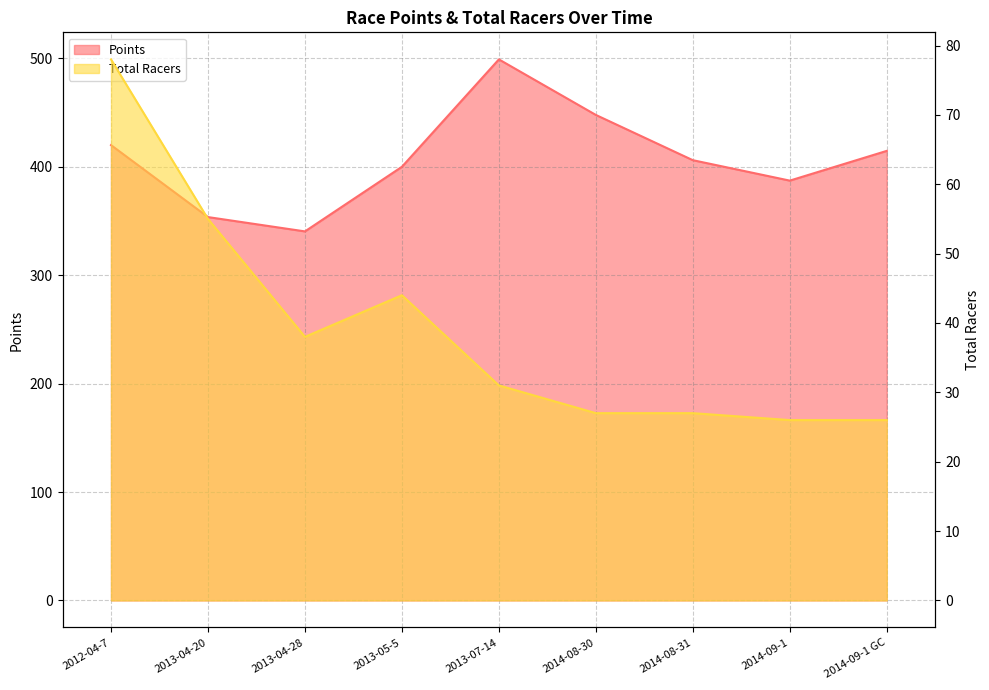

At how many categories does at least one series exceed 128?

9